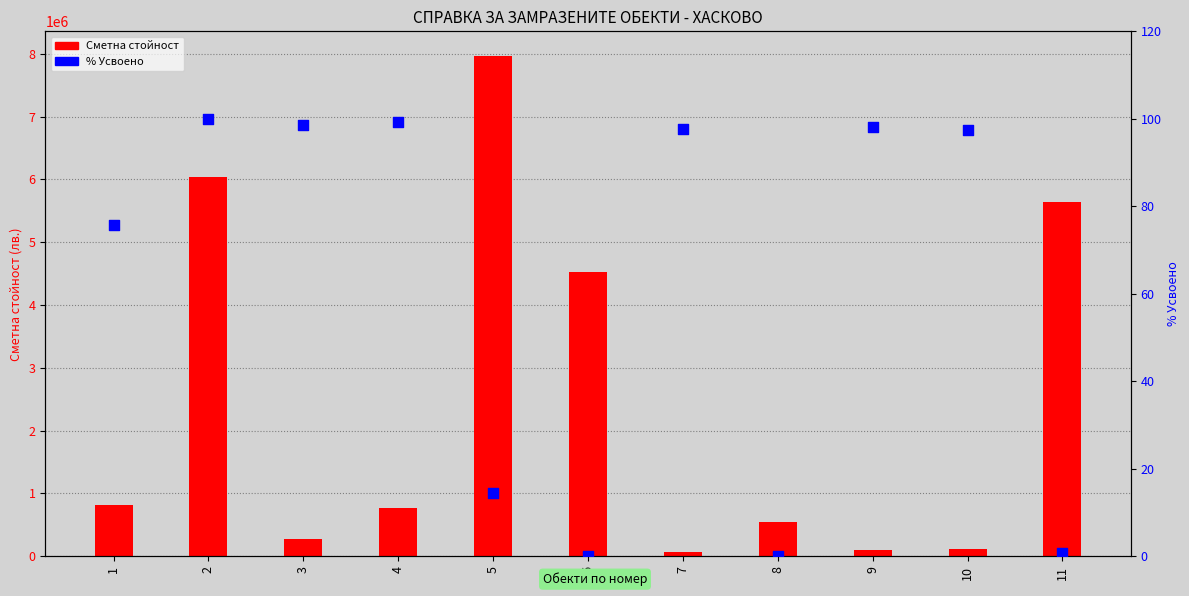

Which series contains the lowest Y value?

% Усвоено